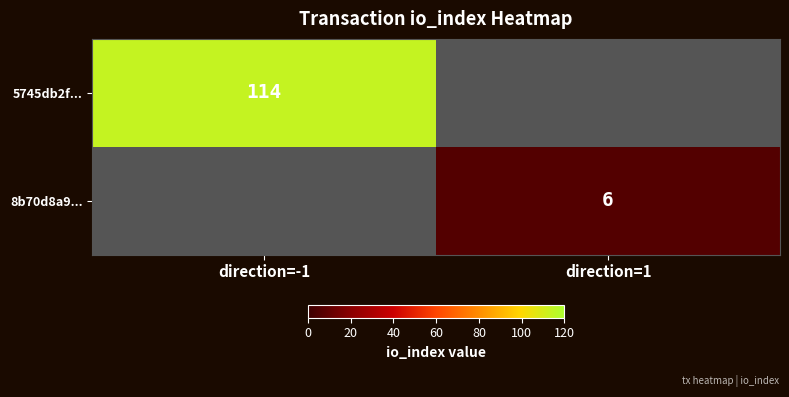

At which category does the chart reach its peak across all series?

direction=-1